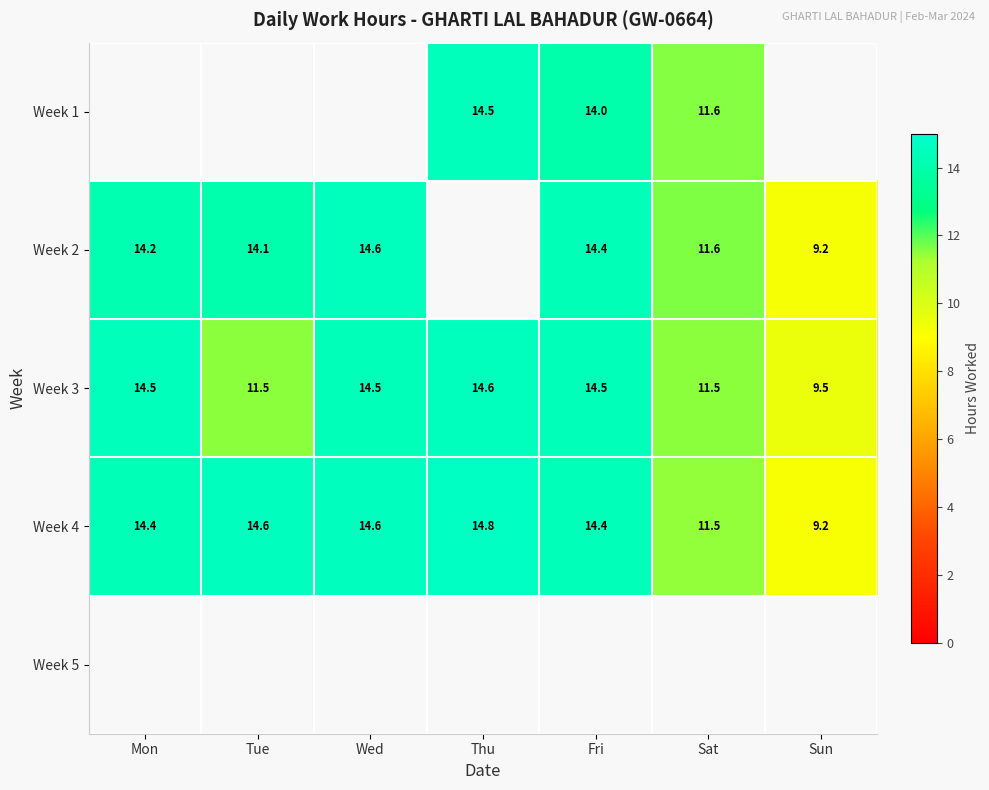

Count the number of data series in this chart.

5